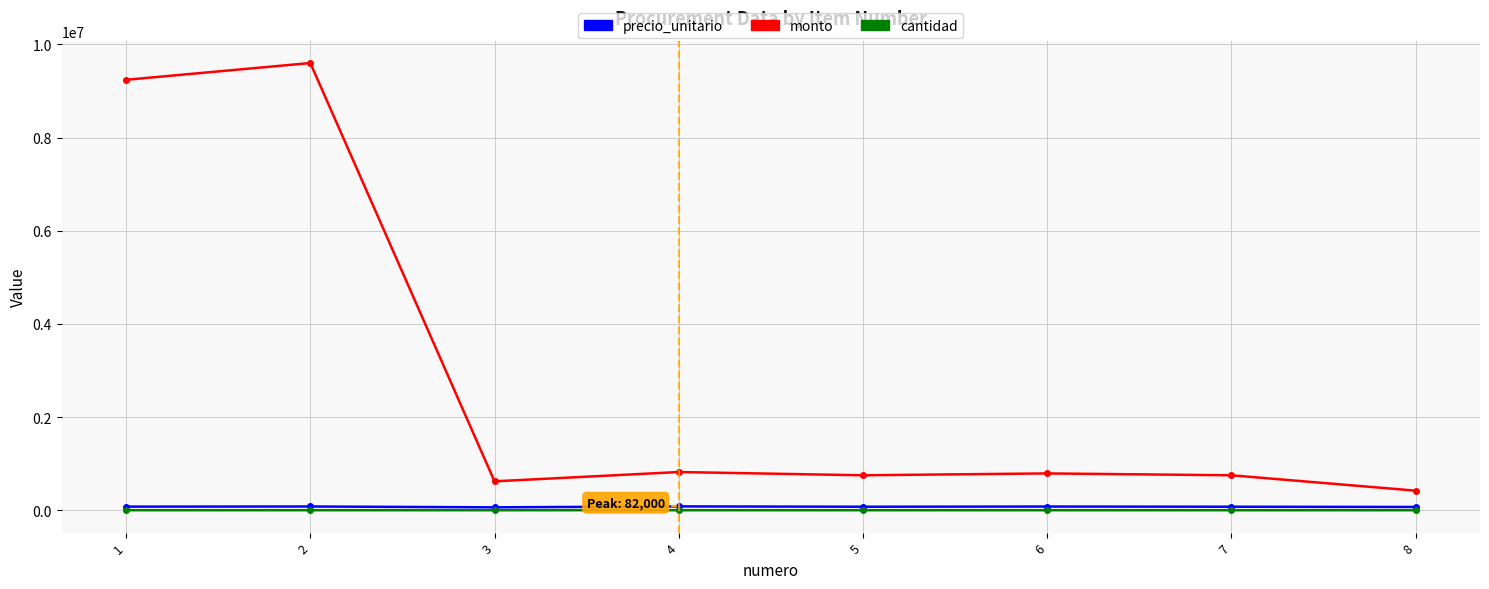

True or false: precio_unitario and cantidad cross at least once.

False